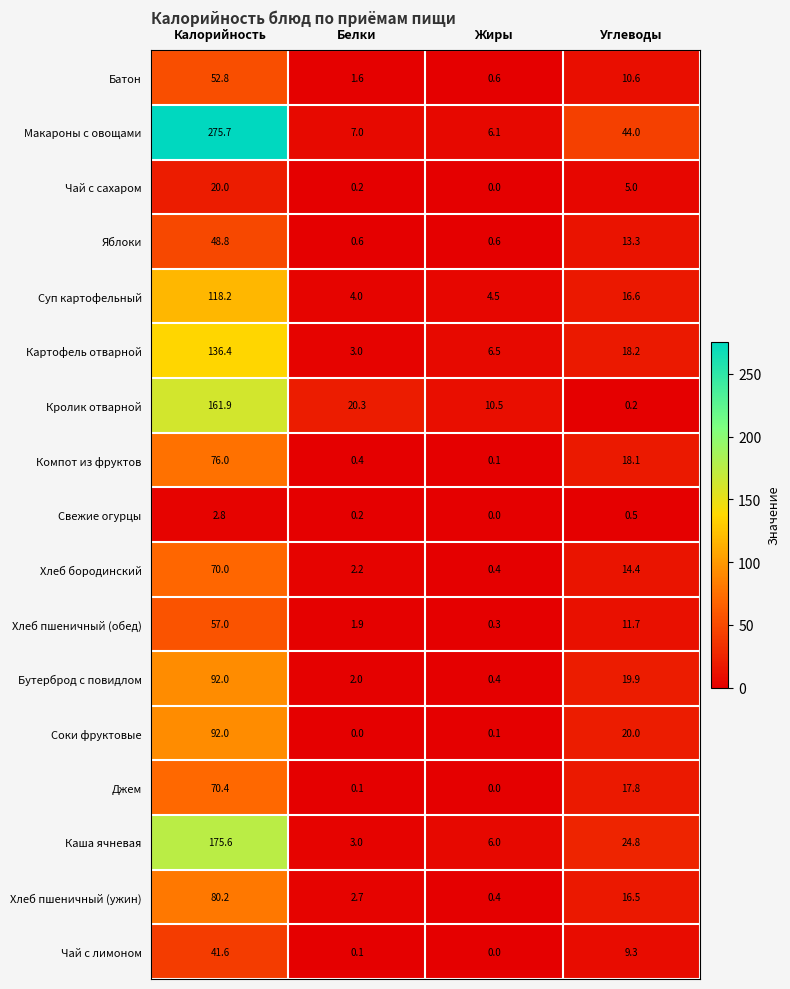

What value does the Каша ячневая series have at Углеводы?

24.8